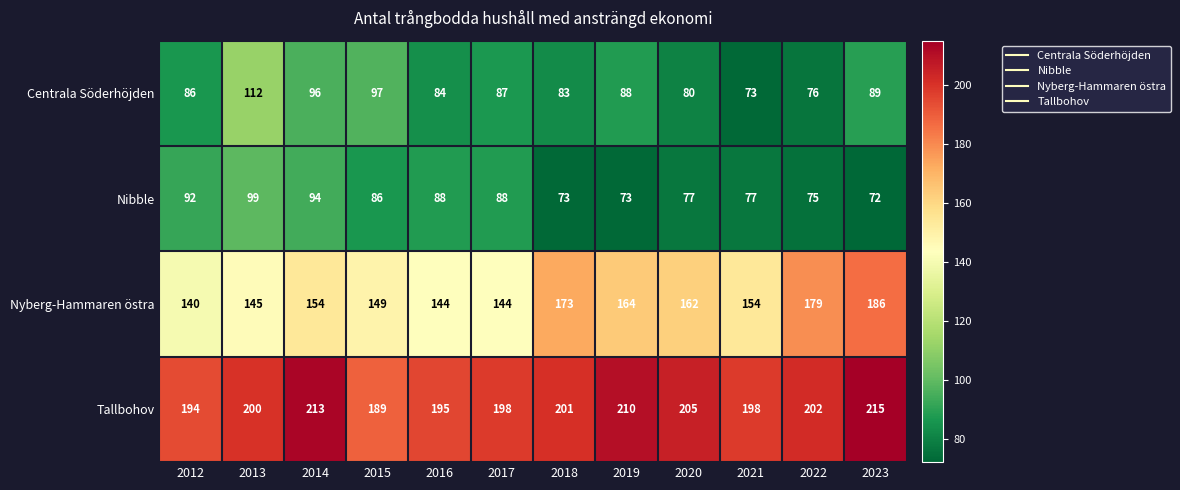

Which series has the largest total across all categories?

Tallbohov